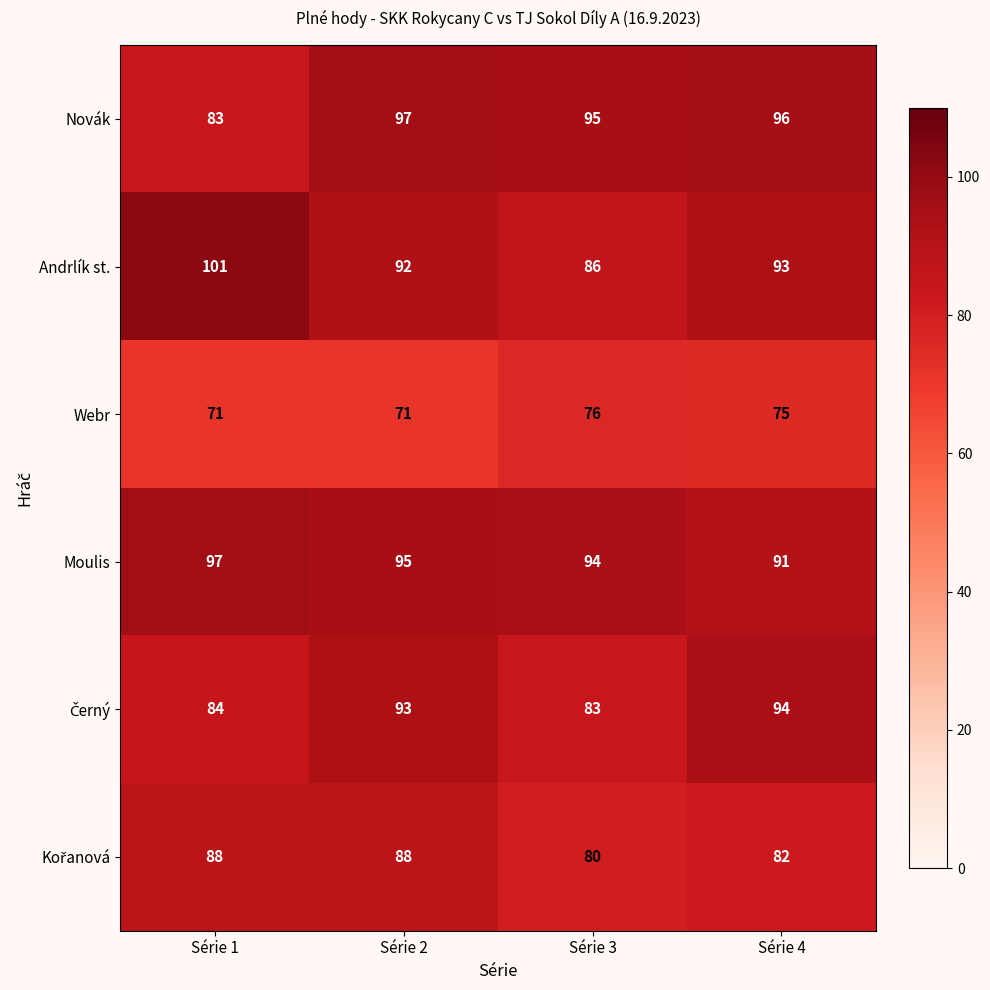

Where does the Webr series first go above 75?

Série 3